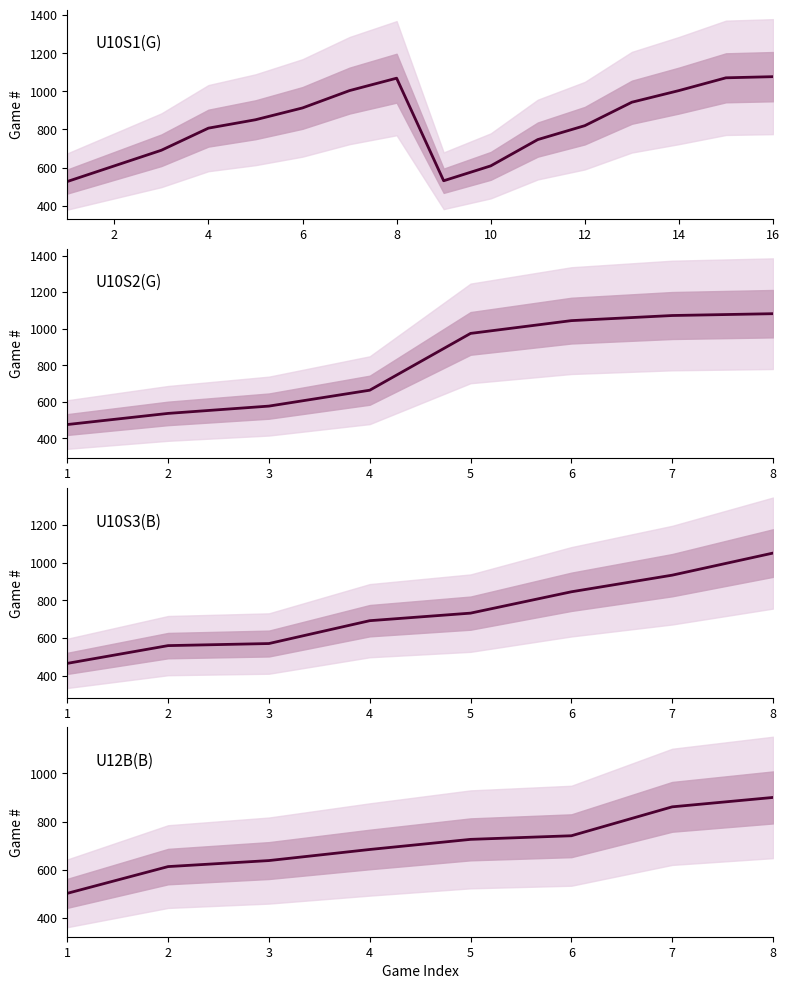

What is the maximum value shown in the chart?

1082